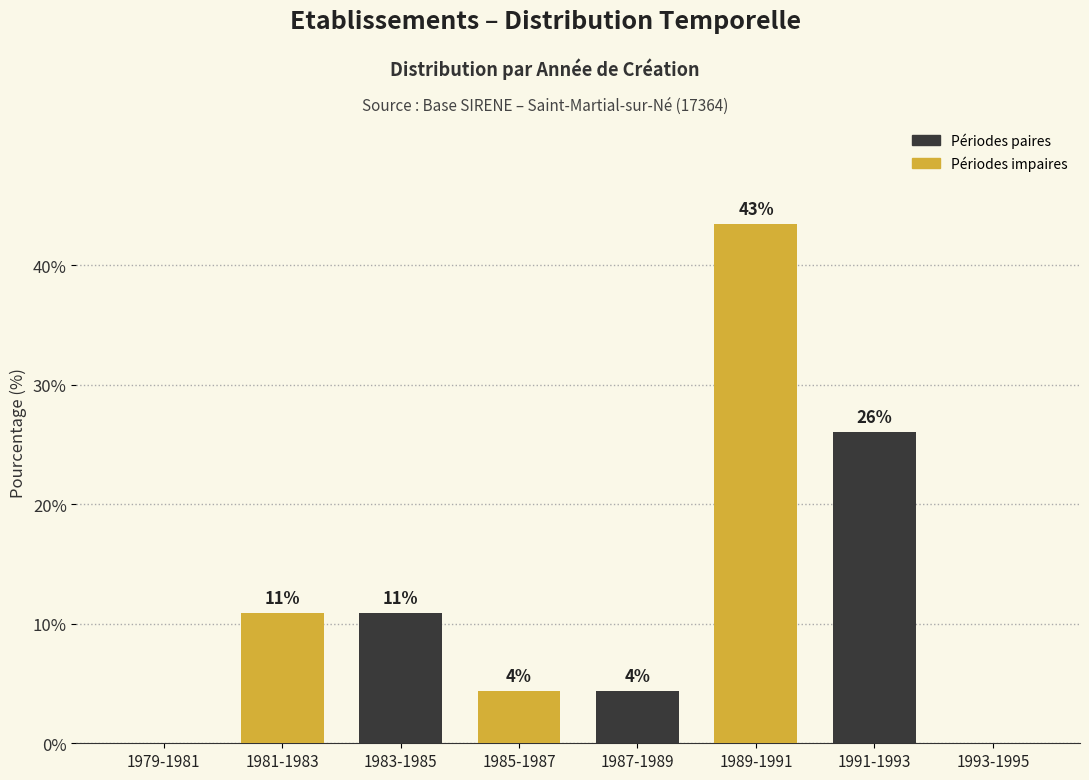

Are the bars horizontal?

No